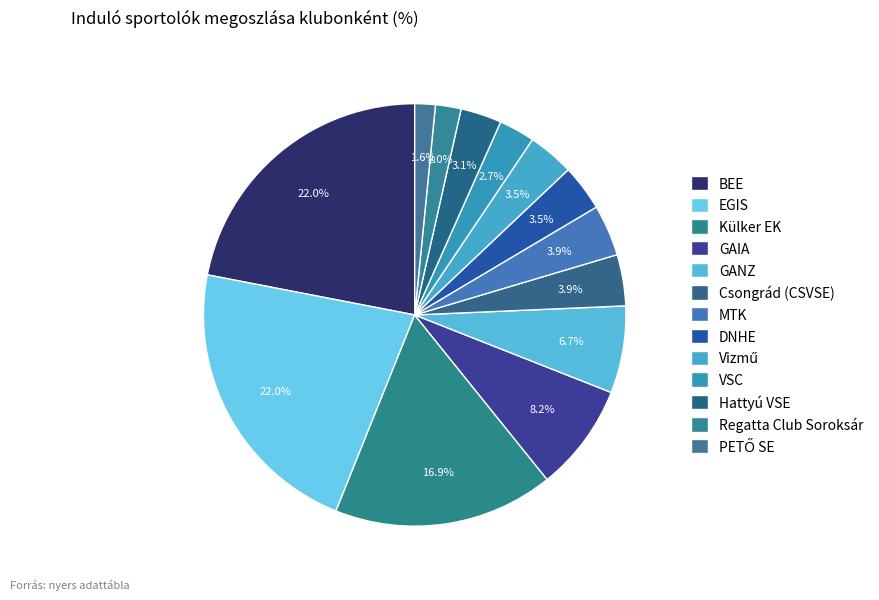

Rank the categories by value from lowest to highest.

PETŐ SE, Regatta Club Soroksár, VSC, Hattyú VSE, DNHE, Vizmű, Csongrád (CSVSE), MTK, GANZ, GAIA, Külker EK, BEE, EGIS